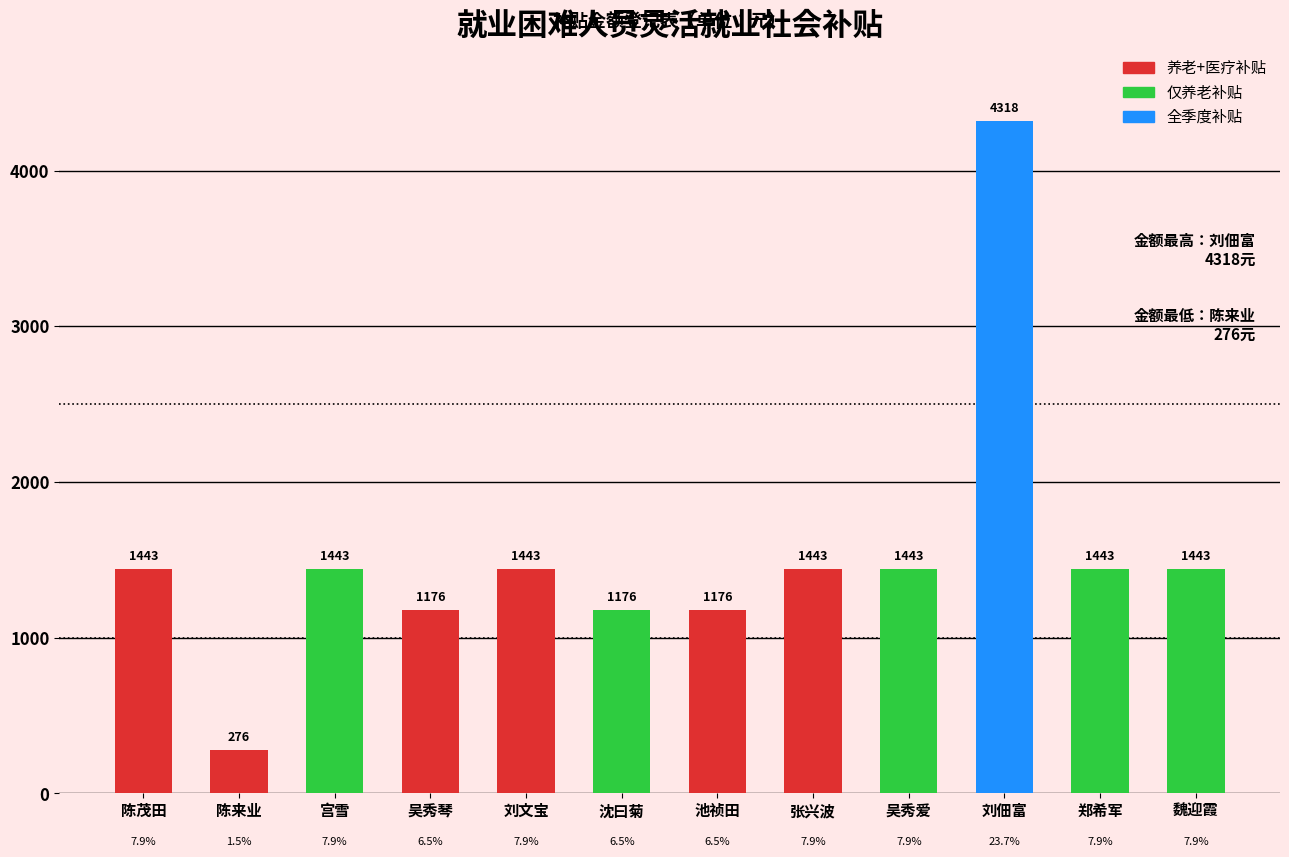

Is it true that the value at 宫雪 is 2304?

False